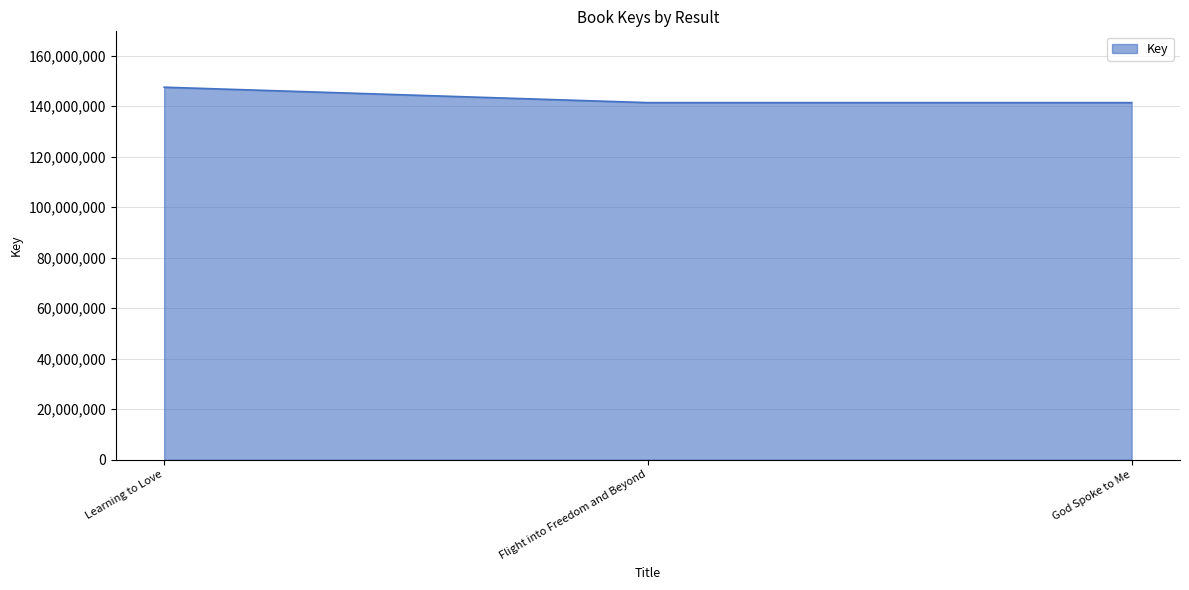

What is the change in value from Learning to Love to God Spoke to Me?

-6116189